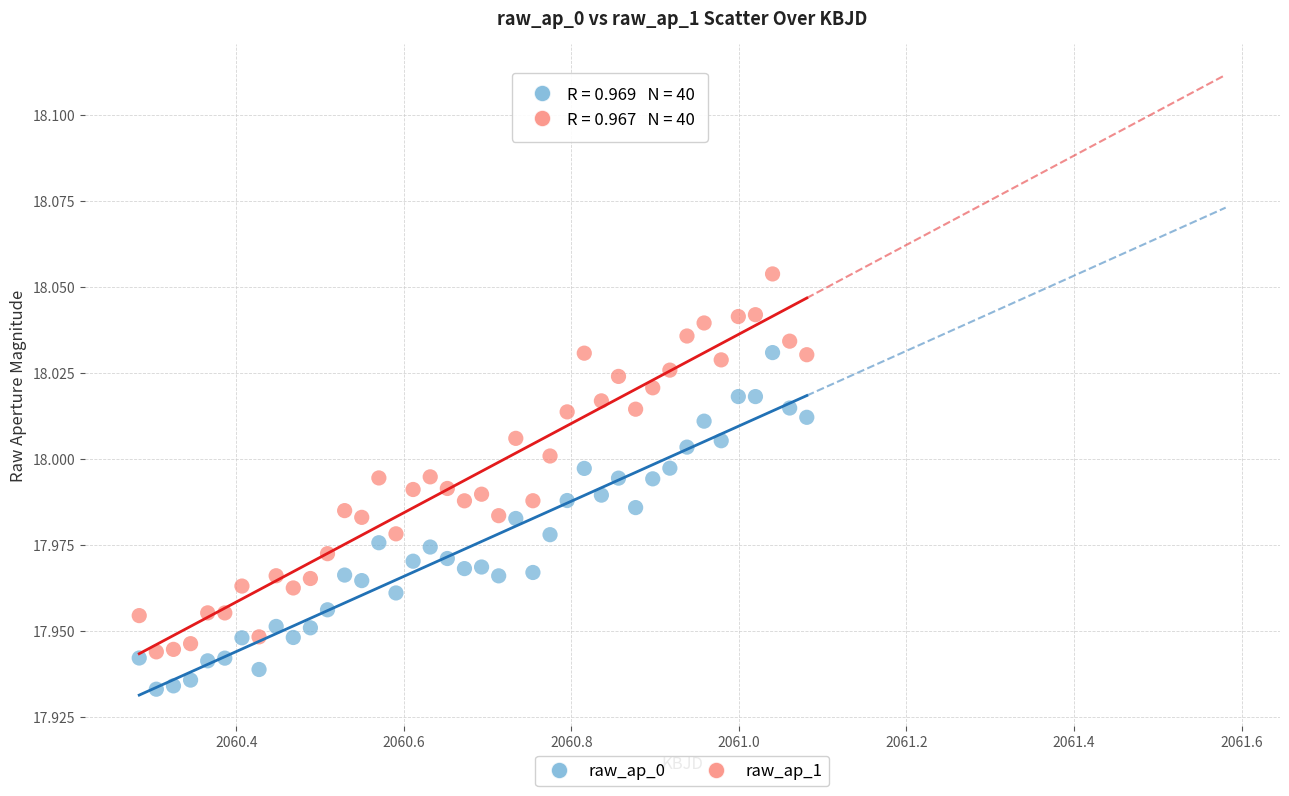

Across all data points, what is the range of X values (max minus min)?

0.8